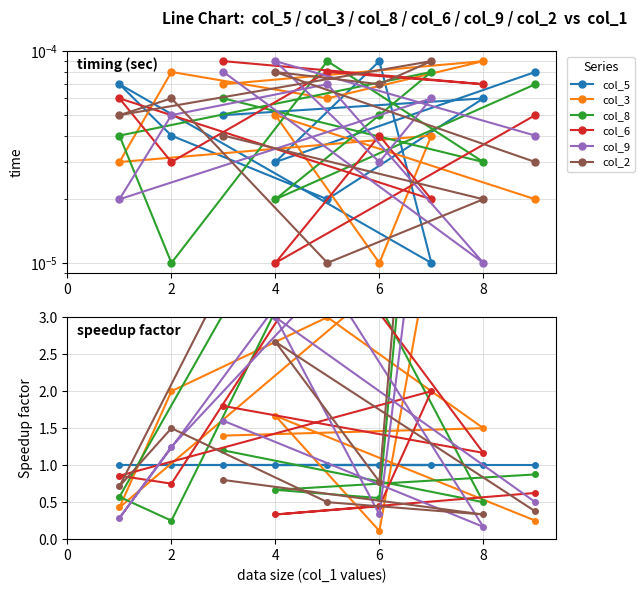

Which series has the widest spread of values?

col_2